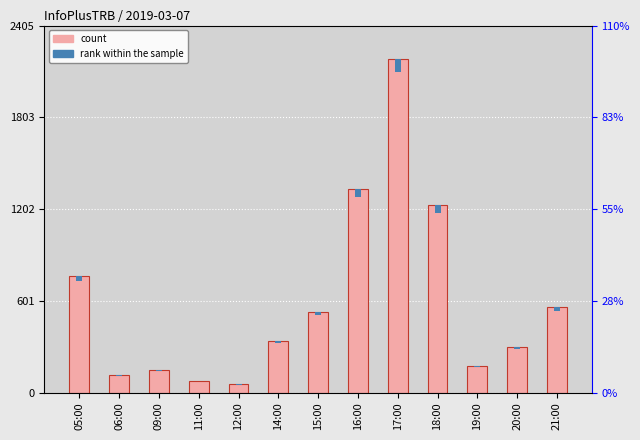

What is the label of the 7th bar from the left?

15:00